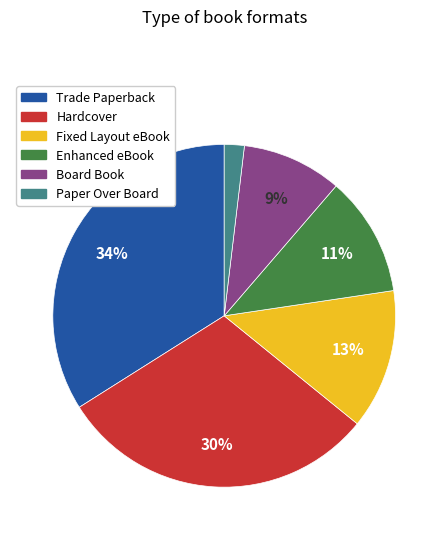

To the nearest percent, what portion does Board Book represent?

9%